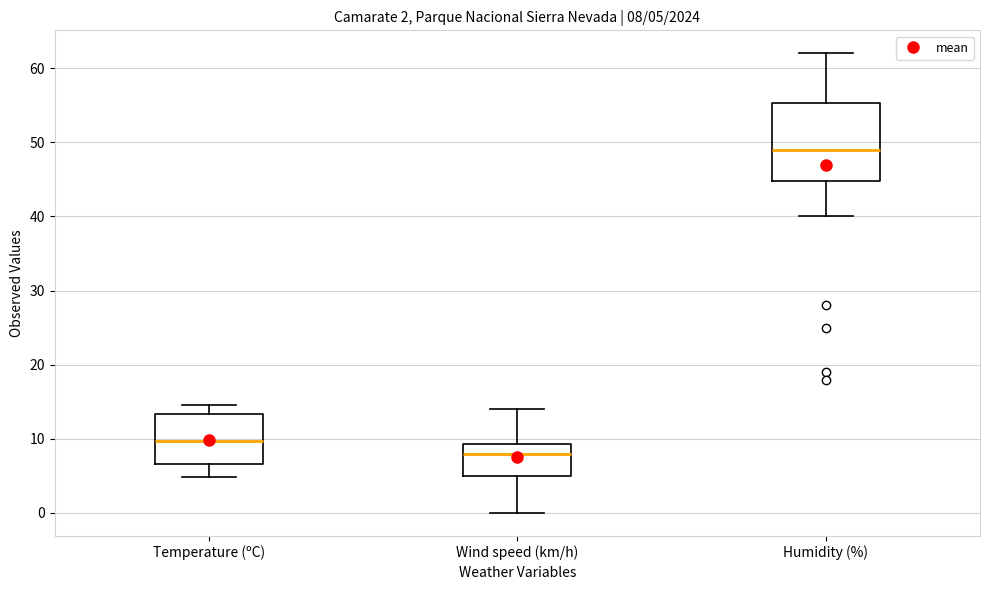

Which box is the tallest, from its lower edge to its upper edge?

Humidity (%)